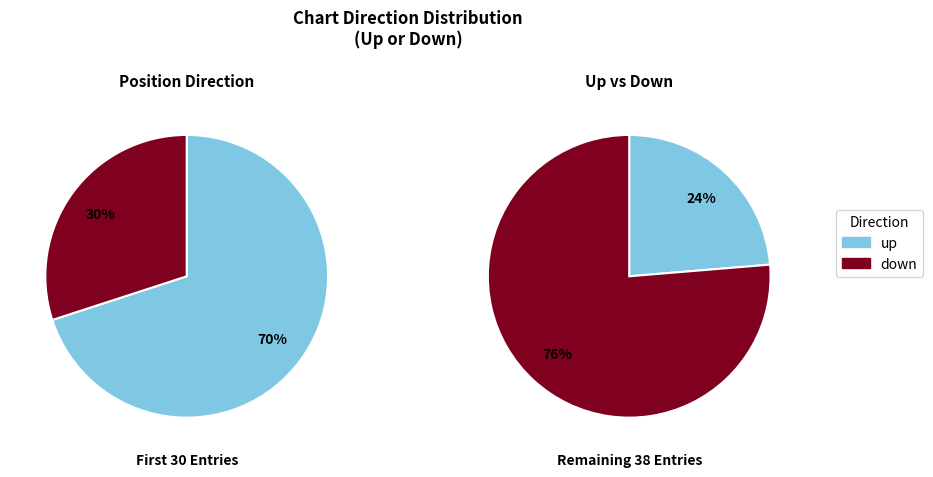

How many slices are in this pie chart?

2